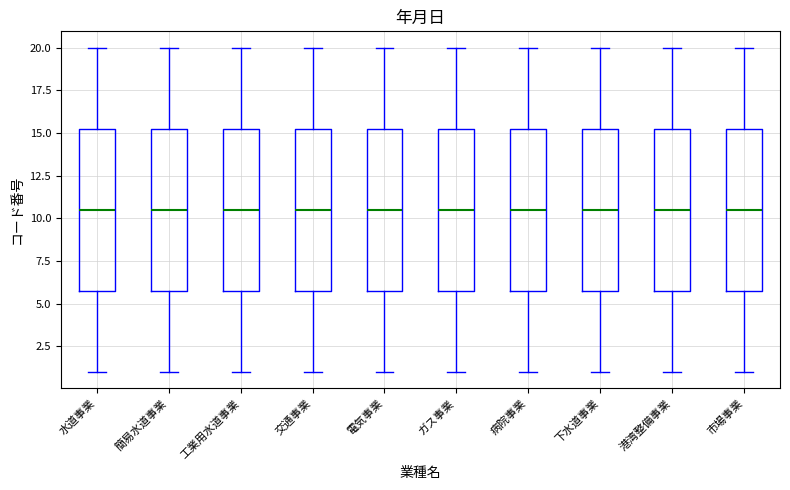

Reading left to right, transcribe this box plot: for each box, give where its median line is, the range the box spans, and where its two whiskers end, as read against the y-axis. The values are not printed on the chart, so give them approximately, as read against the axis.

水道事業: median 10.5, box 6.0 to 15.5, whiskers 1.0 to 20.0
簡易水道事業: median 10.5, box 6.0 to 15.5, whiskers 1.0 to 20.0
工業用水道事業: median 10.5, box 6.0 to 15.5, whiskers 1.0 to 20.0
交通事業: median 10.5, box 6.0 to 15.5, whiskers 1.0 to 20.0
電気事業: median 10.5, box 6.0 to 15.5, whiskers 1.0 to 20.0
ガス事業: median 10.5, box 6.0 to 15.5, whiskers 1.0 to 20.0
病院事業: median 10.5, box 6.0 to 15.5, whiskers 1.0 to 20.0
下水道事業: median 10.5, box 6.0 to 15.5, whiskers 1.0 to 20.0
港湾整備事業: median 10.5, box 6.0 to 15.5, whiskers 1.0 to 20.0
市場事業: median 10.5, box 6.0 to 15.5, whiskers 1.0 to 20.0